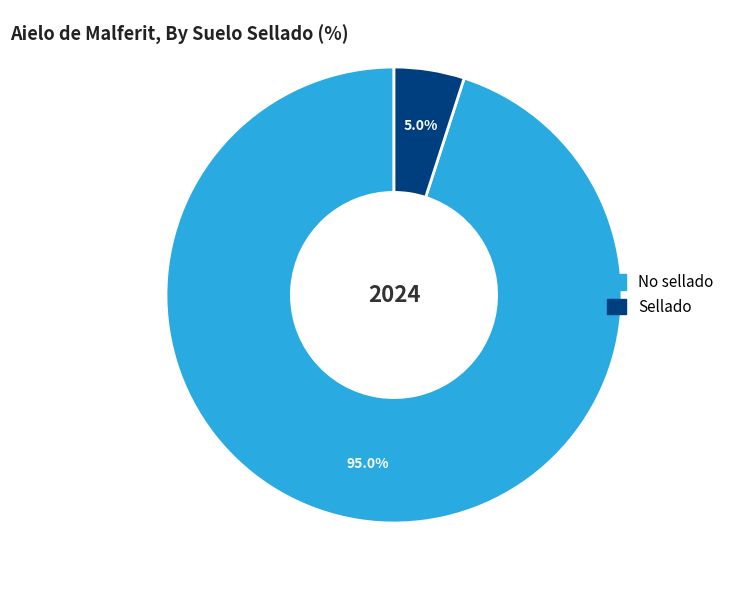

Rank the categories by value from highest to lowest.

No sellado, Sellado